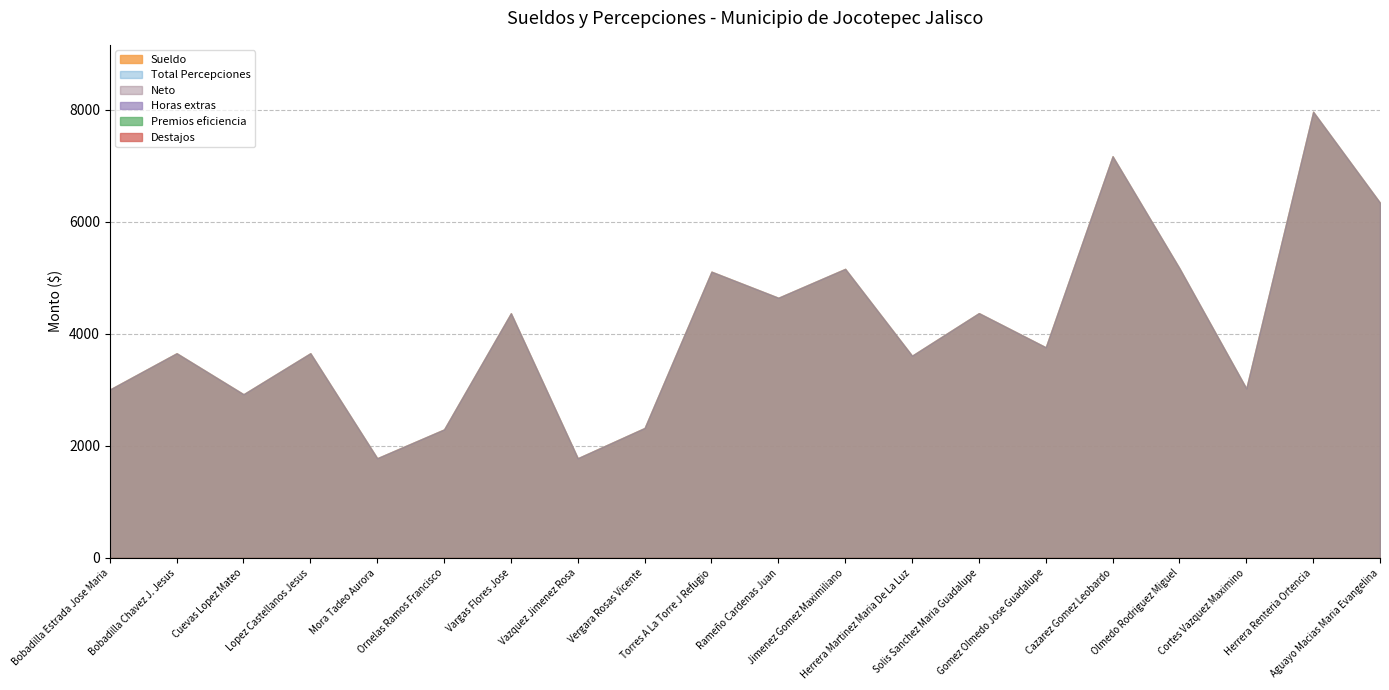

How many categories are shown in the chart?

20